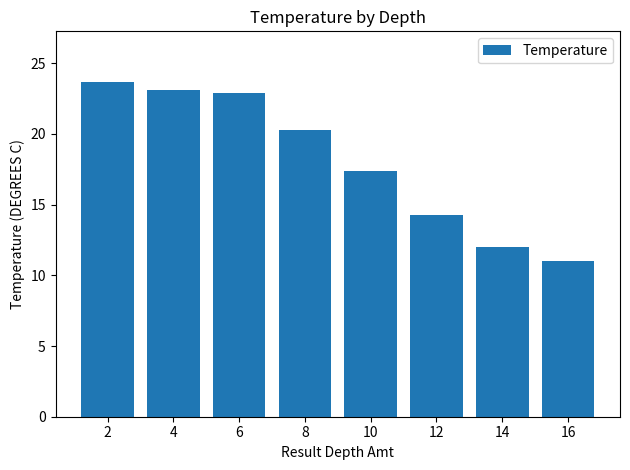

What is the difference between the second highest and minimum values?

12.1